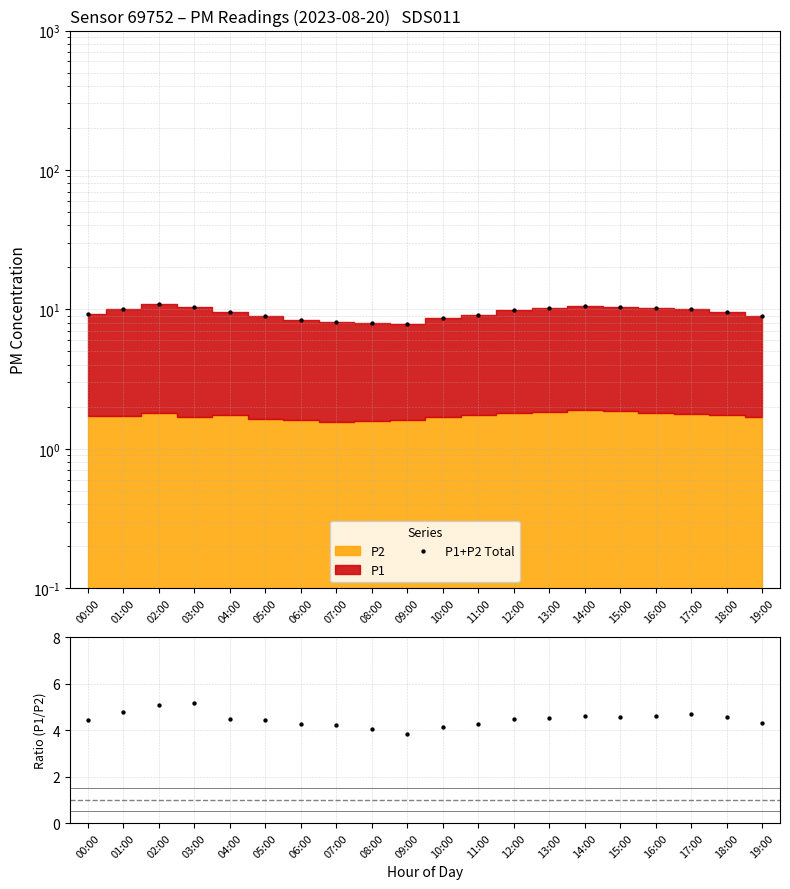

Is the value of P1/P2 at 05:00 greater than the value of P1+P2 Total at 05:00?

No